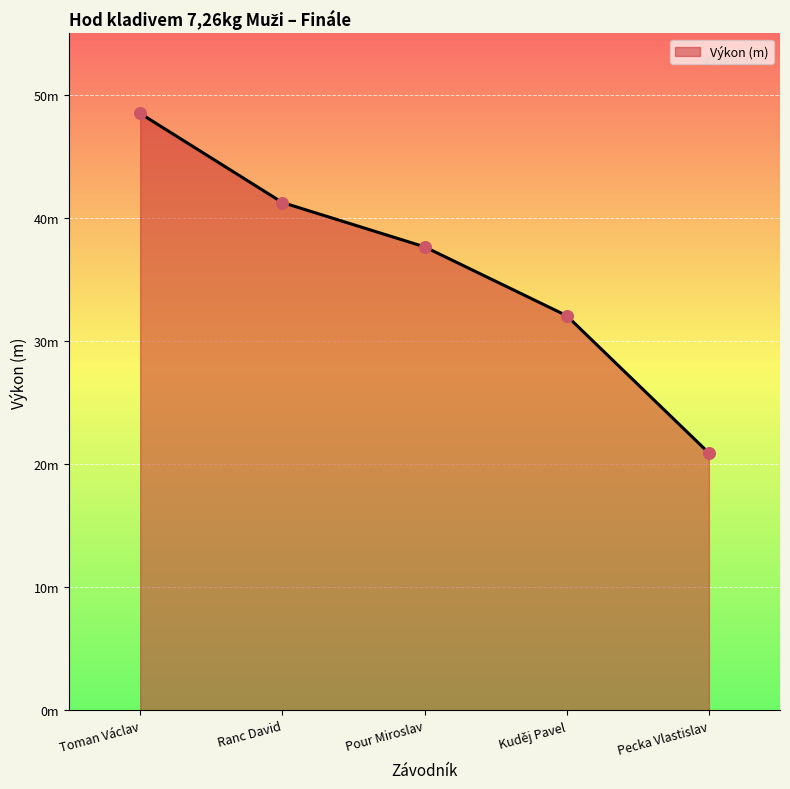

What is the change in value from Pour Miroslav to Kuděj Pavel?

-5.6